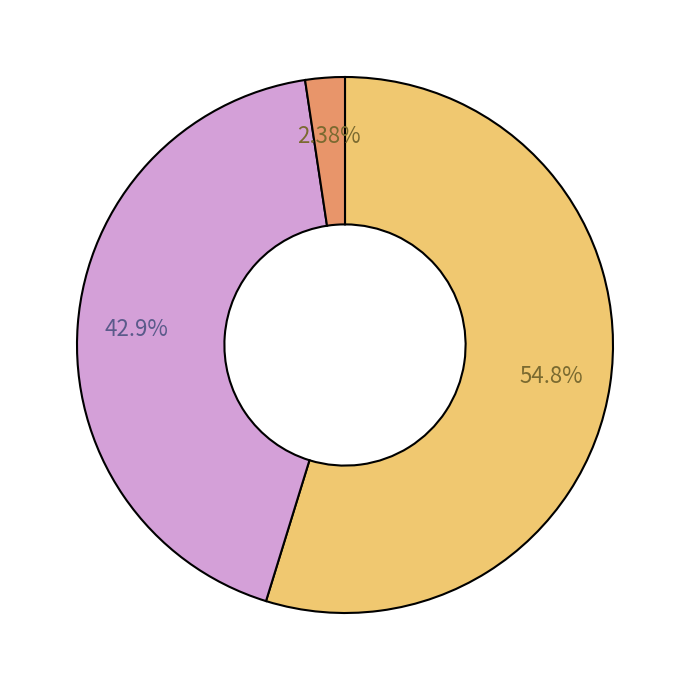

Count the number of slices in the pie.

3